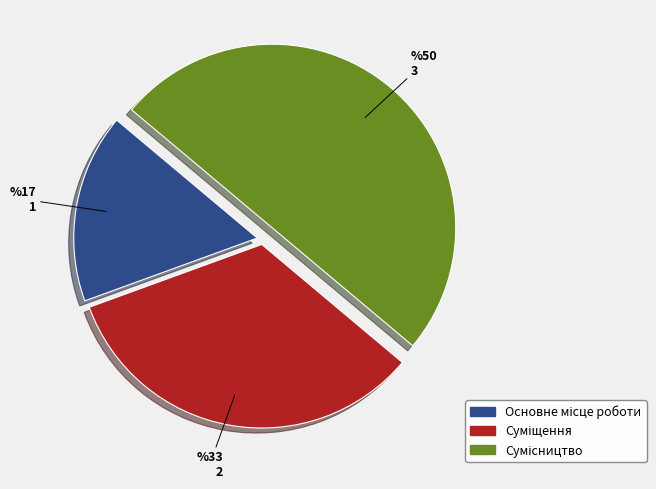

Rank the categories by value from highest to lowest.

Сумісництво, Суміщення, Основне місце роботи